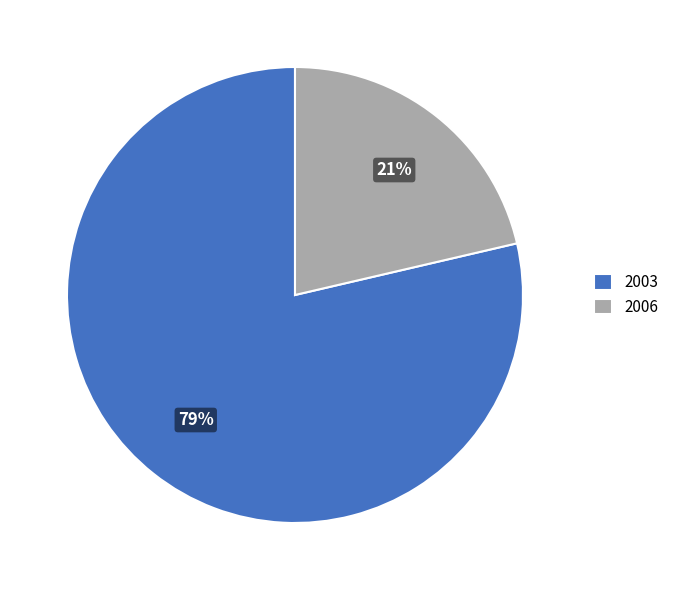

Which category has the smallest portion of the pie?

2006